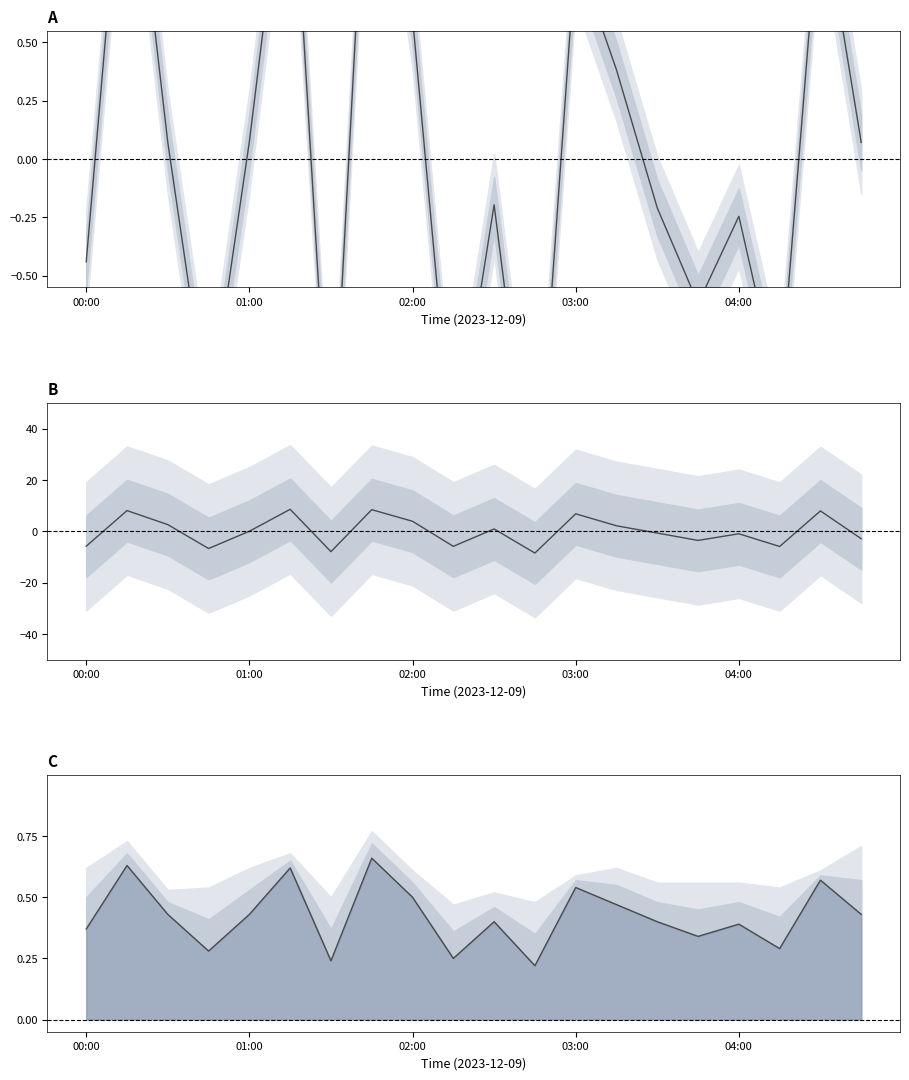

At how many categories does at least one series exceed -4?

20